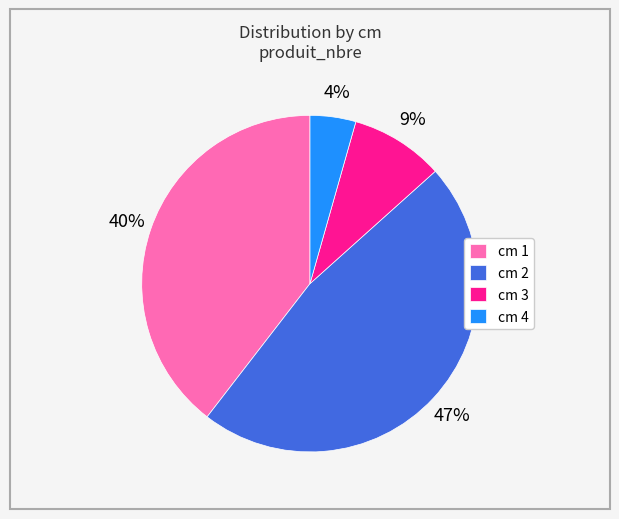

Which has a higher value, cm 1 or cm 3?

cm 1